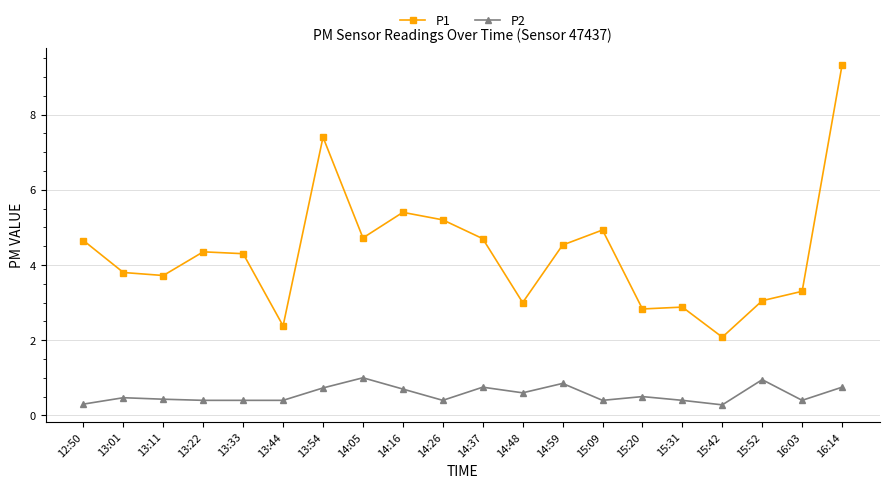

True or false: P1 has more than 2 interior local peaks.

True